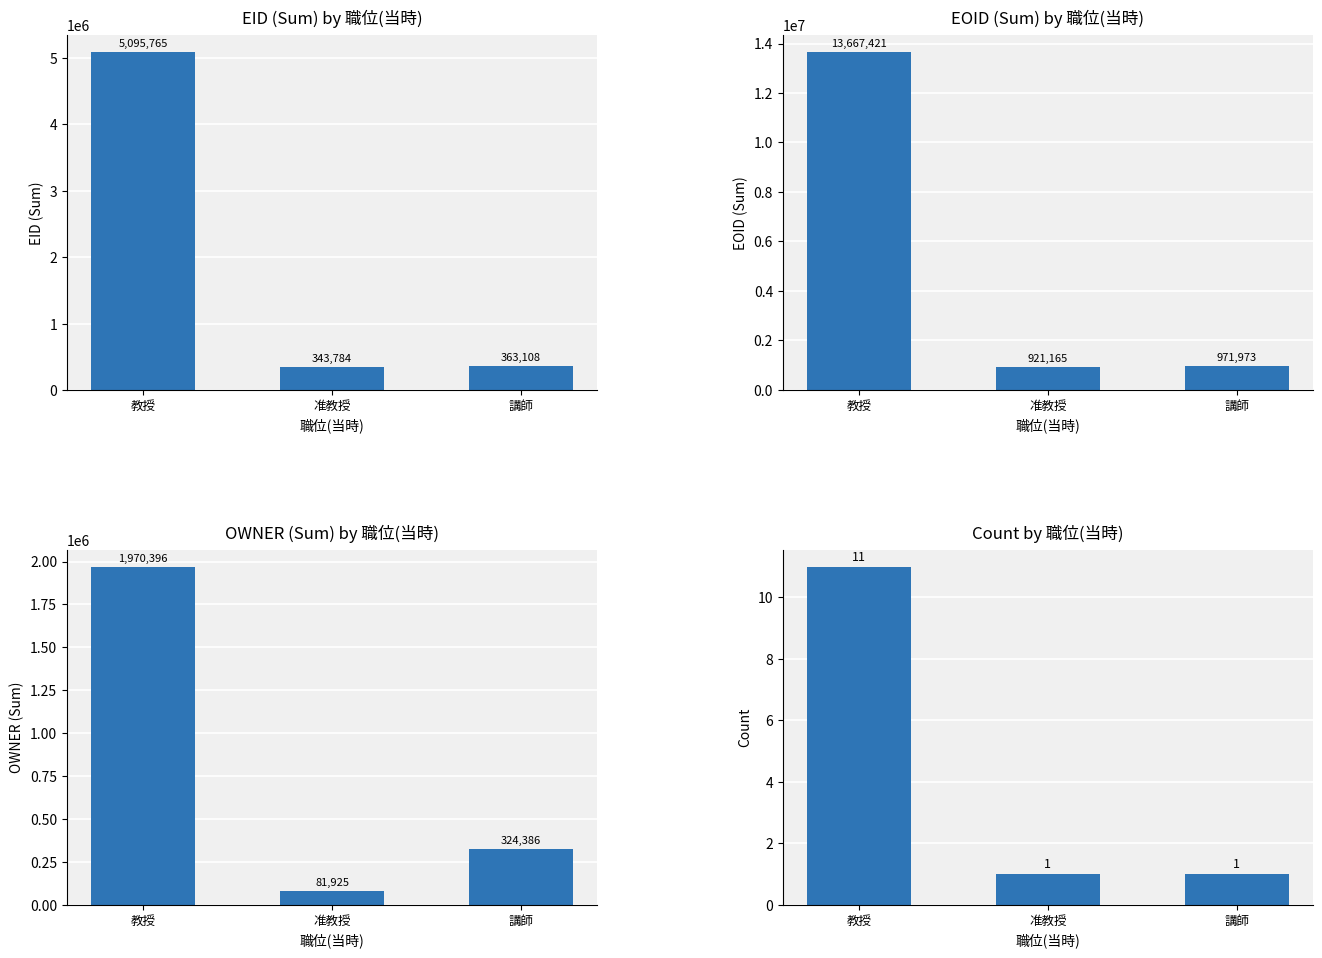

What is the total value across all series at 講師?

1659468